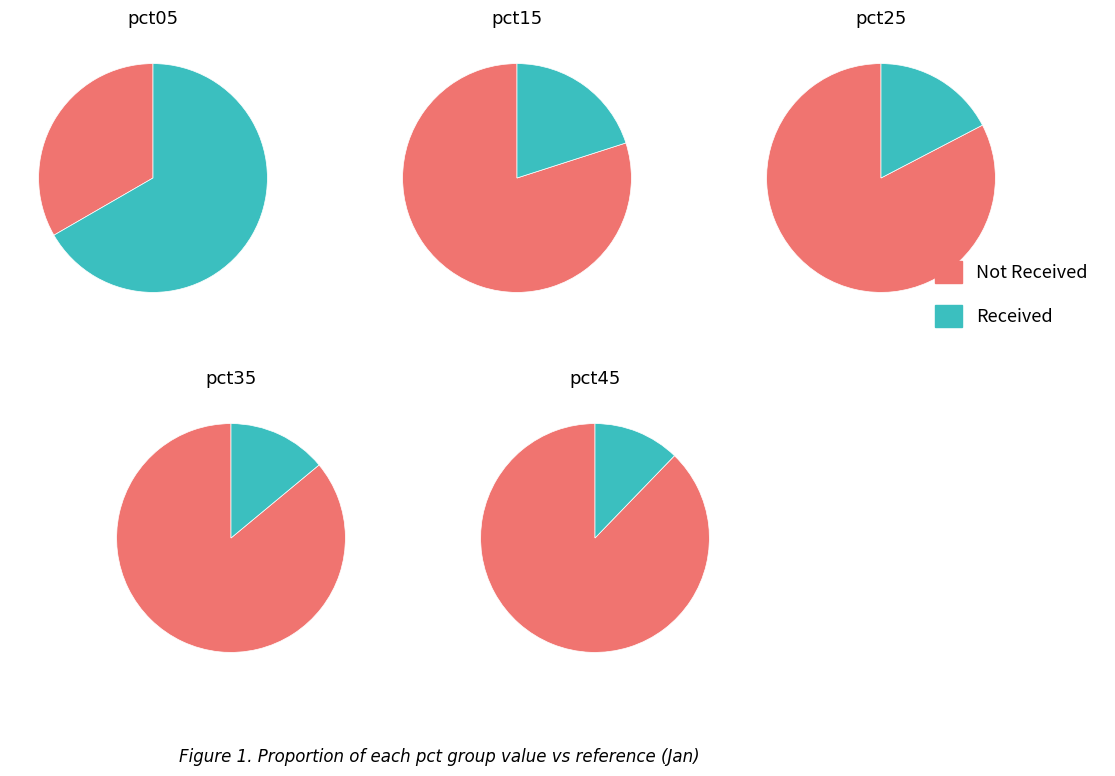

What is the largest slice in the pie chart?

pct05